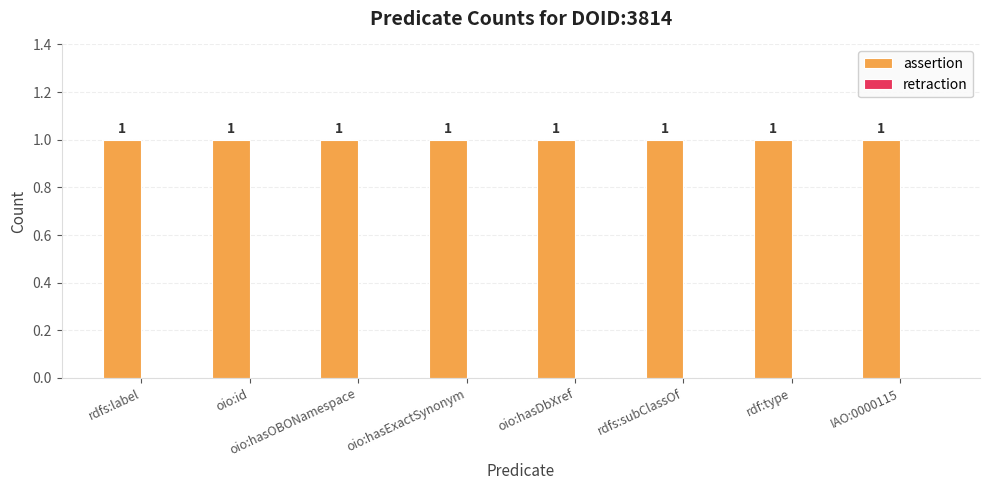

How many series are shown in this chart?

2